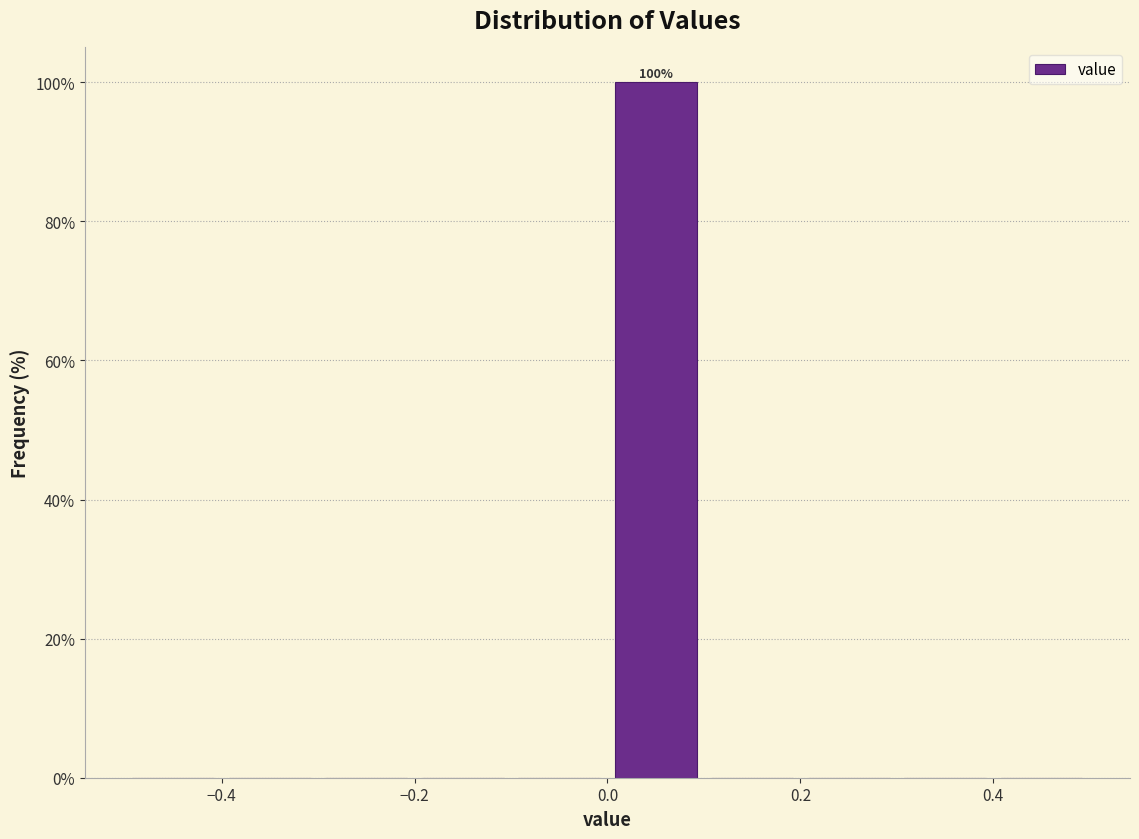

Which range on the x-axis has the tallest bar?

0.0 to 0.1